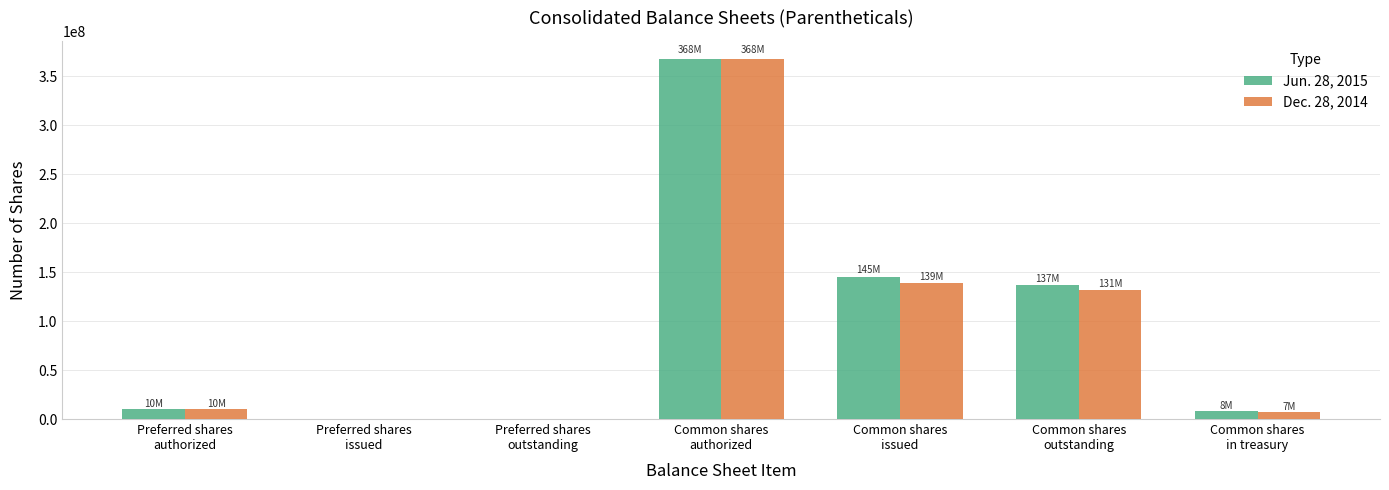

How many groups of bars are there?

7